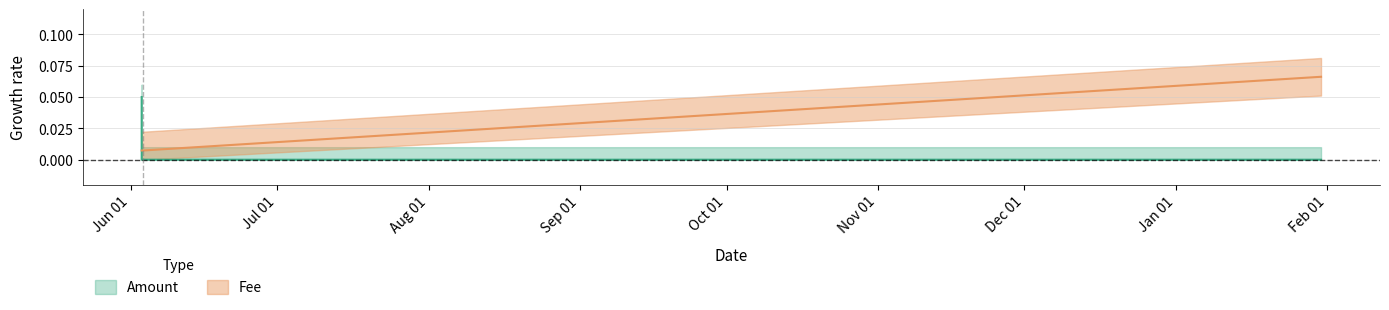

What is the value of the Amount point at the 1st from the left?

0.1